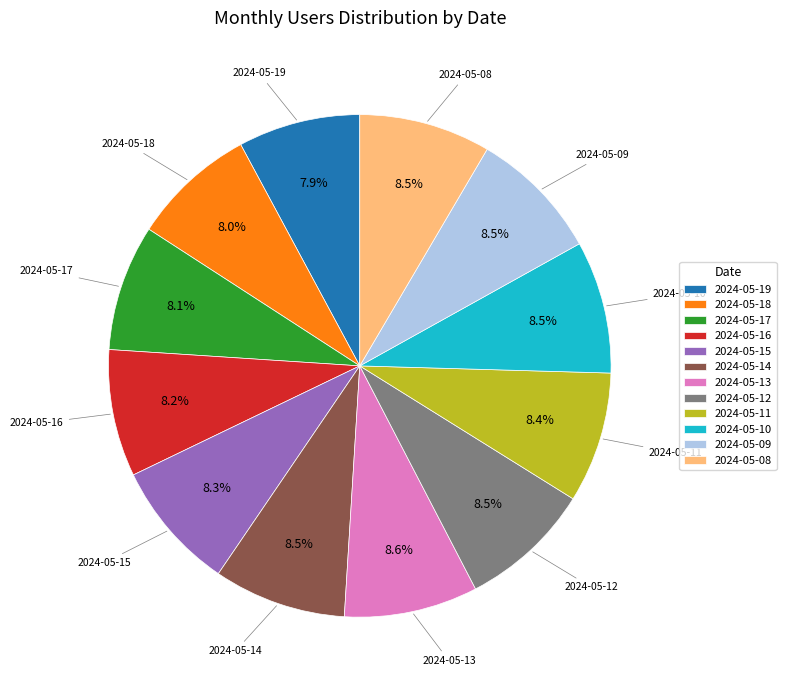

Approximately how many times larger is the value at 2024-05-12 compared to 2024-05-14?

1.0